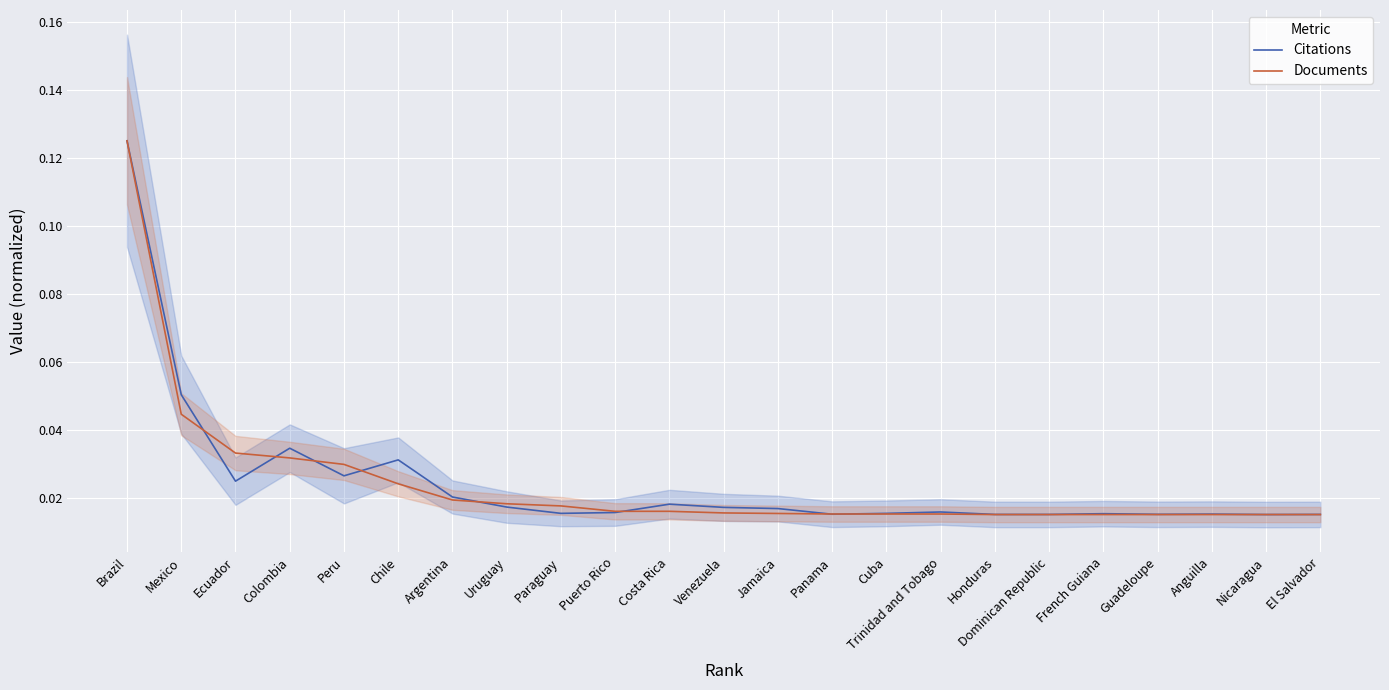

Where is the first local minimum for Citations?

Ecuador